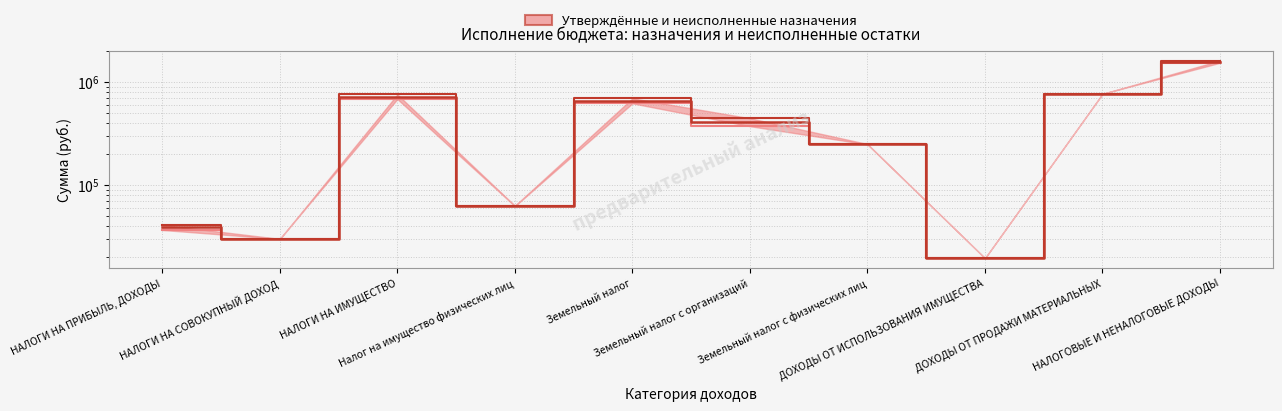

What is the difference between the values at НАЛОГИ НА ИМУЩЕСТВО and Земельный налог?

62388.2